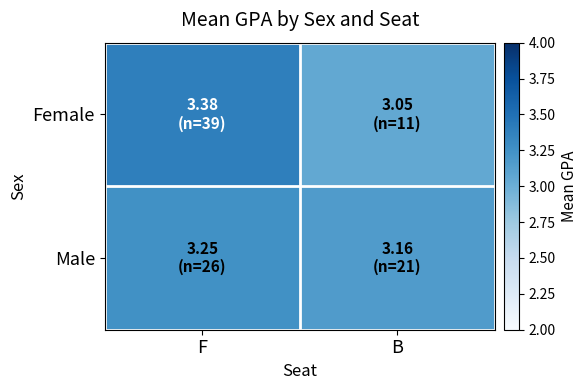

What is the smallest value displayed?

3.1